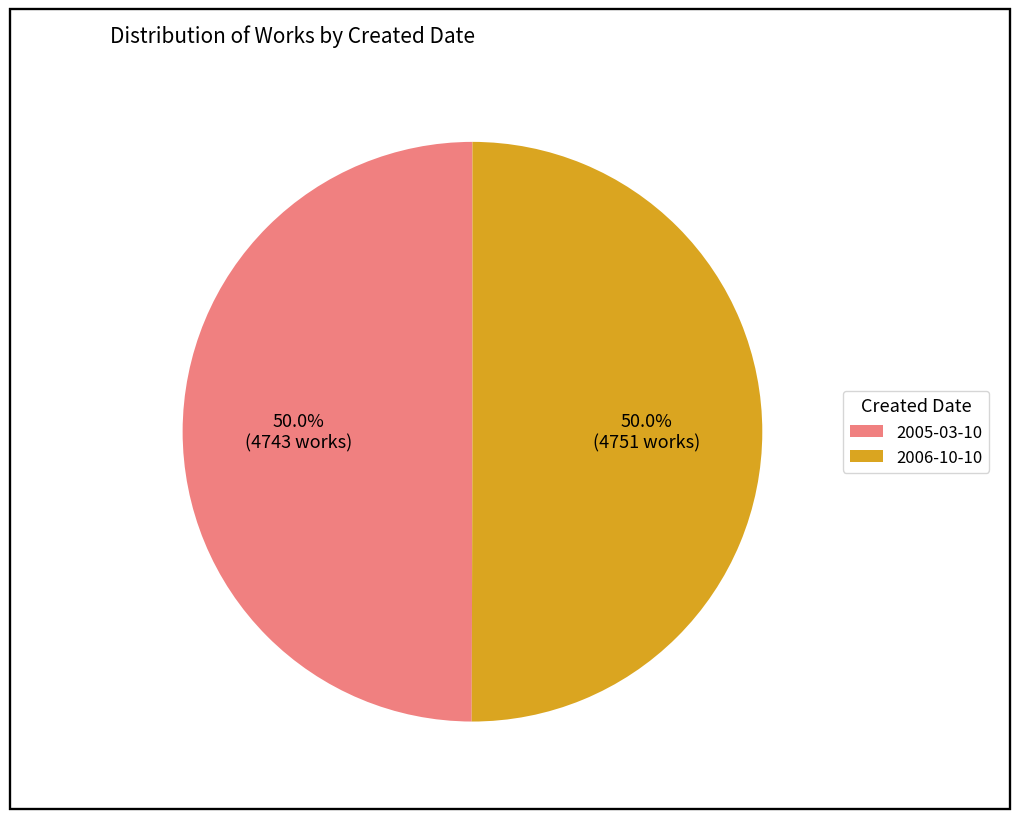

What is the total percentage of 2005-03-10 and 2006-10-10?

100.0%